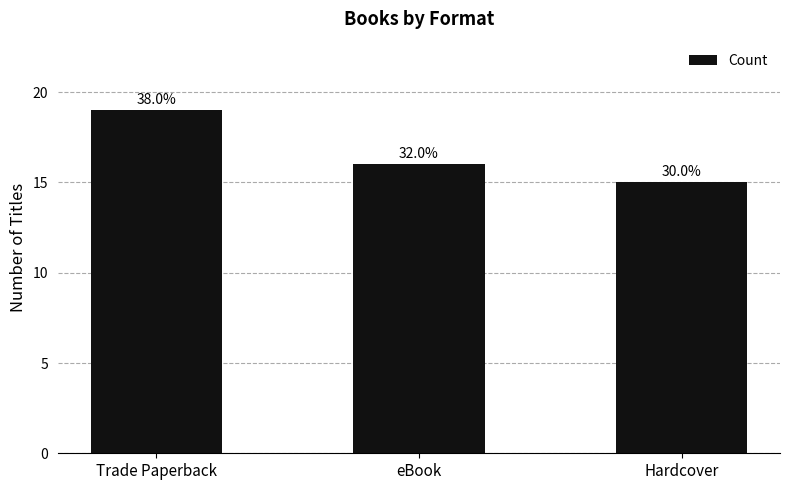

The value at Hardcover is 15. True or false?

True